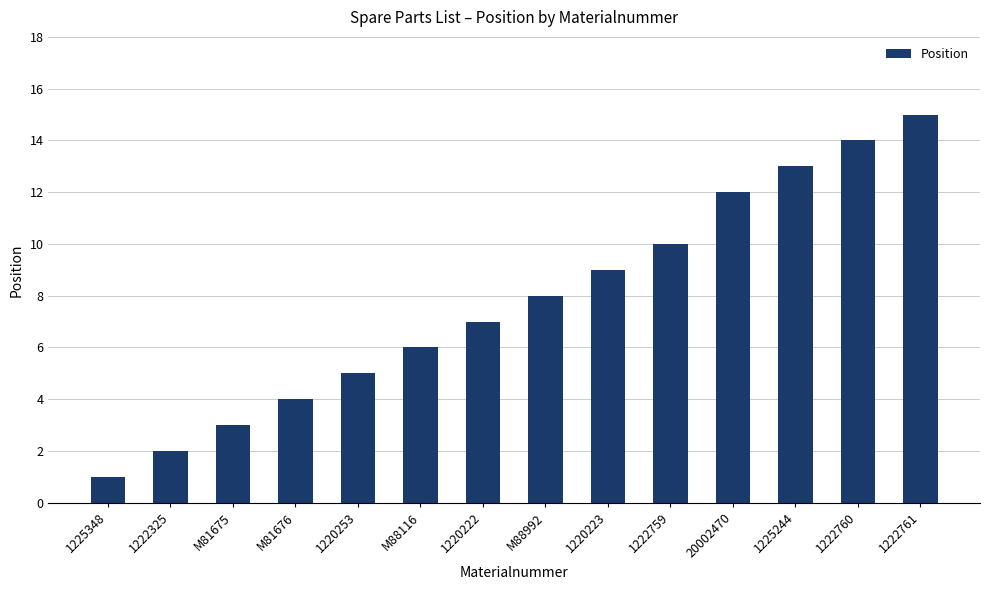

True or false: the data shows 5 at 1220253.

True